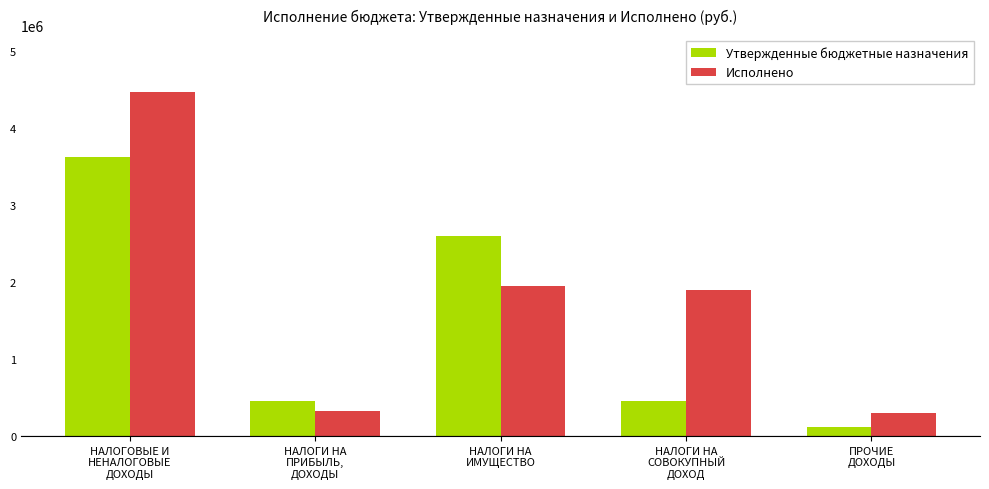

How many categories are shown in the chart?

5